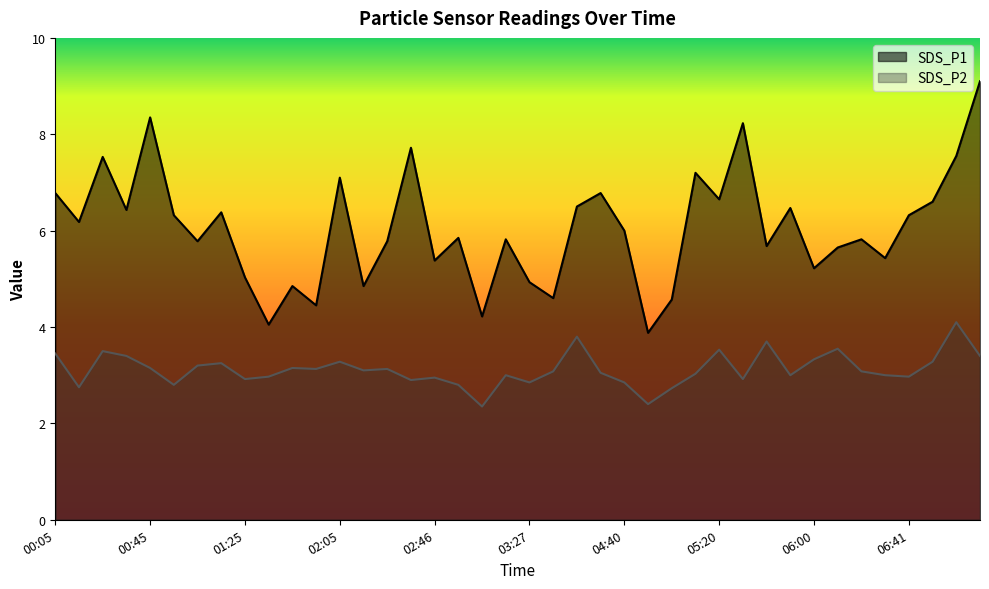

Reading right to left, what are all the values shown in this chart?

SDS_P1: 07:11=9.1	07:01=7.5	06:51=6.6	06:41=6.3	06:31=5.4	06:20=5.8	06:10=5.7	06:00=5.2	05:50=6.5	05:40=5.7	05:30=8.2	05:20=6.7	05:10=7.2	05:00=4.6	04:50=3.9	04:40=6.0	04:30=6.8	03:48=6.5	03:37=4.6	03:27=4.9	03:17=5.8	03:06=4.2	02:56=5.8	02:46=5.4	02:36=7.7	02:26=5.8	02:15=4.8	02:05=7.1	01:55=4.5	01:45=4.8	01:35=4.0	01:25=5.0	01:15=6.4	01:05=5.8	00:55=6.3	00:45=8.3	00:35=6.4	00:25=7.5	00:15=6.2	00:05=6.8
SDS_P2: 07:11=3.4	07:01=4.1	06:51=3.3	06:41=3.0	06:31=3.0	06:20=3.1	06:10=3.5	06:00=3.3	05:50=3.0	05:40=3.7	05:30=2.9	05:20=3.5	05:10=3.0	05:00=2.7	04:50=2.4	04:40=2.9	04:30=3.0	03:48=3.8	03:37=3.1	03:27=2.9	03:17=3.0	03:06=2.4	02:56=2.8	02:46=3.0	02:36=2.9	02:26=3.1	02:15=3.1	02:05=3.3	01:55=3.1	01:45=3.1	01:35=3.0	01:25=2.9	01:15=3.2	01:05=3.2	00:55=2.8	00:45=3.1	00:35=3.4	00:25=3.5	00:15=2.8	00:05=3.5